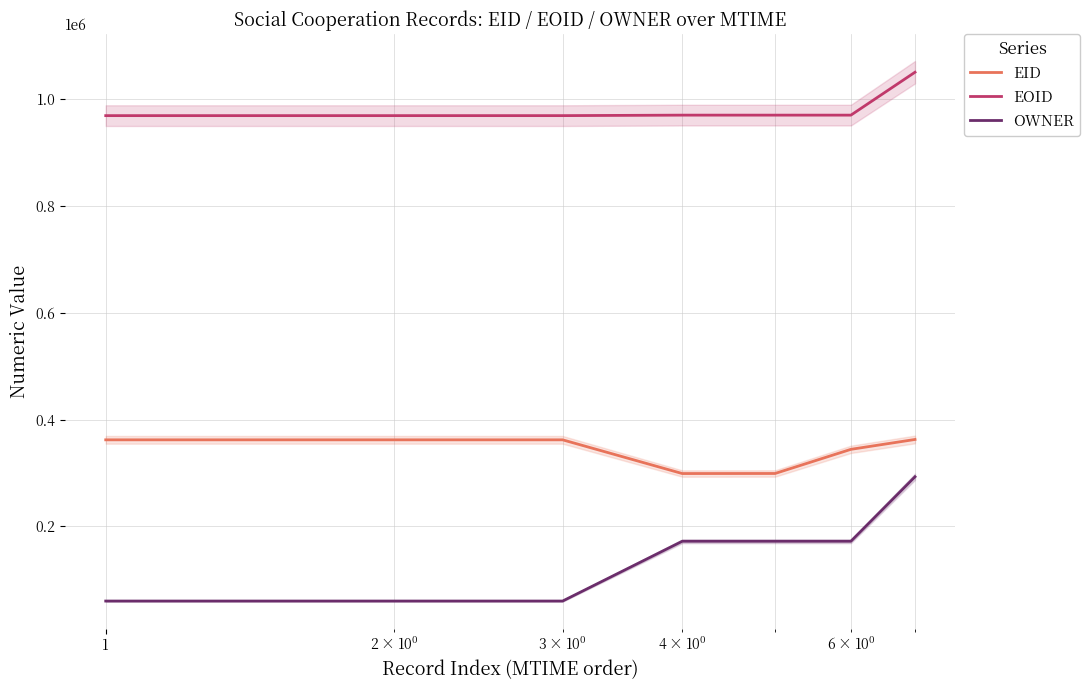

What is the sum of all EID values?

2391742